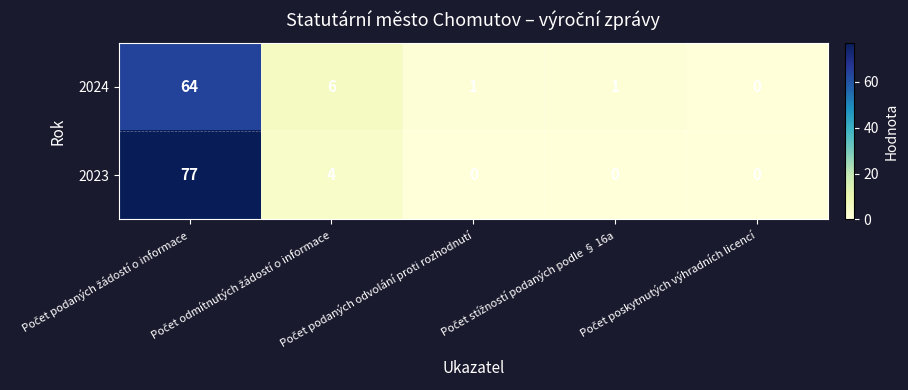

What is the highest value of the 2024 series?

64